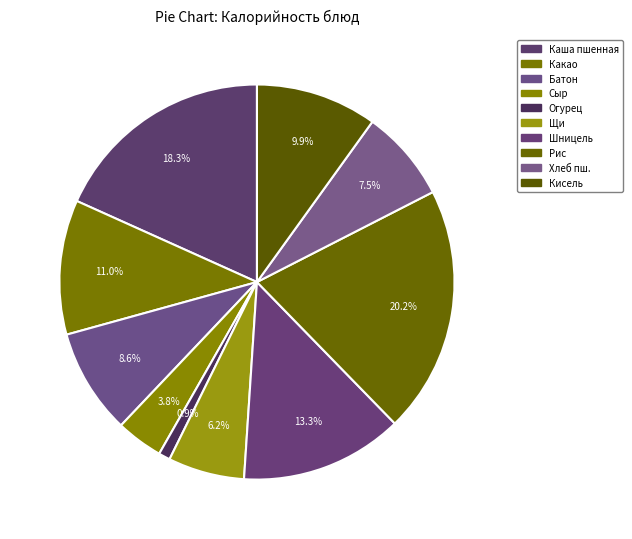

Count the number of slices in the pie.

10